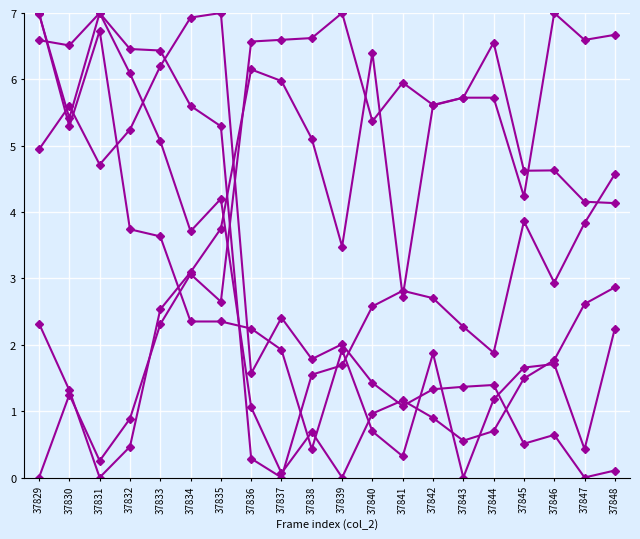

Is it true that col_peak2 equals 0.0 at 37829?

True